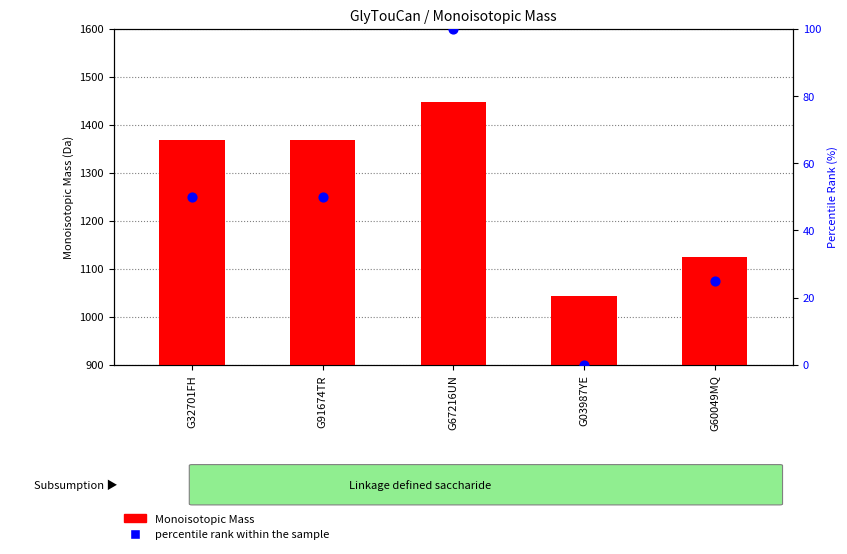

Is the value of Monoisotopic Mass at G60049MQ greater than the value of percentile rank within the sample at G32701FH?

Yes